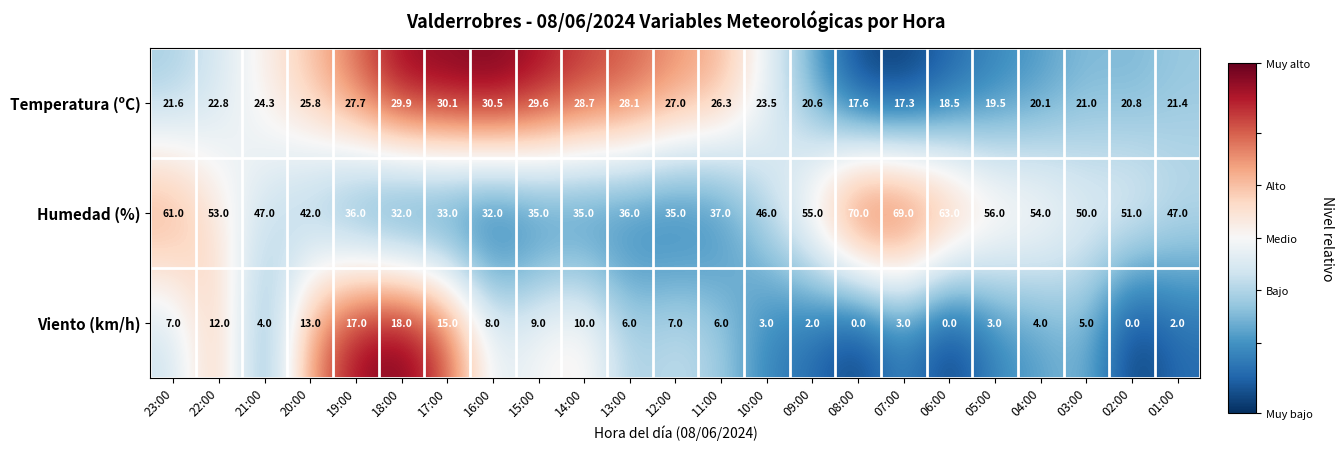

What is the sum of all Humedad (%) values?

1075.0